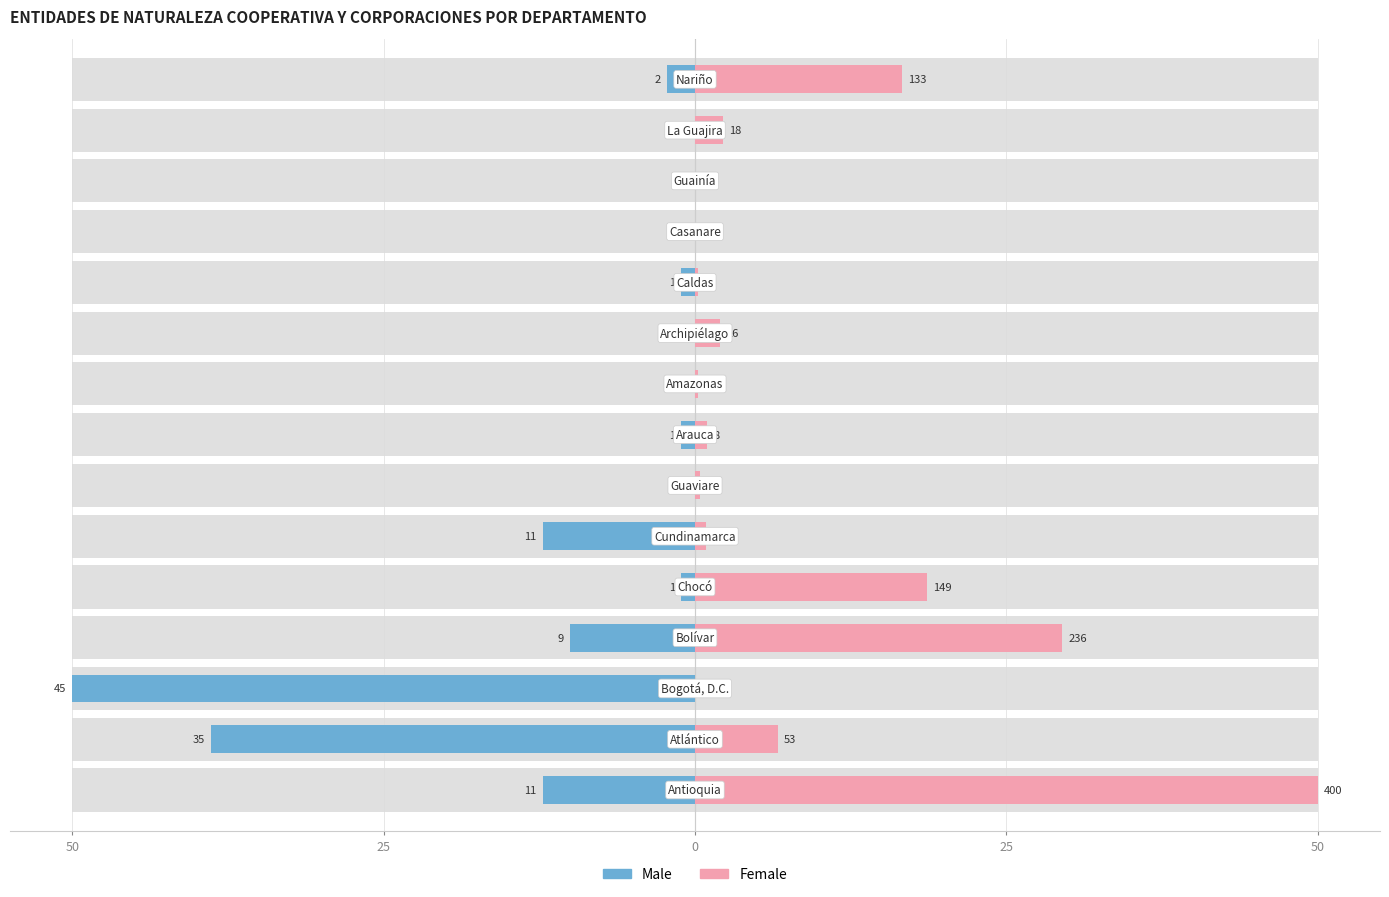

At 11, list the series in order from largest to smallest.

Male, Female